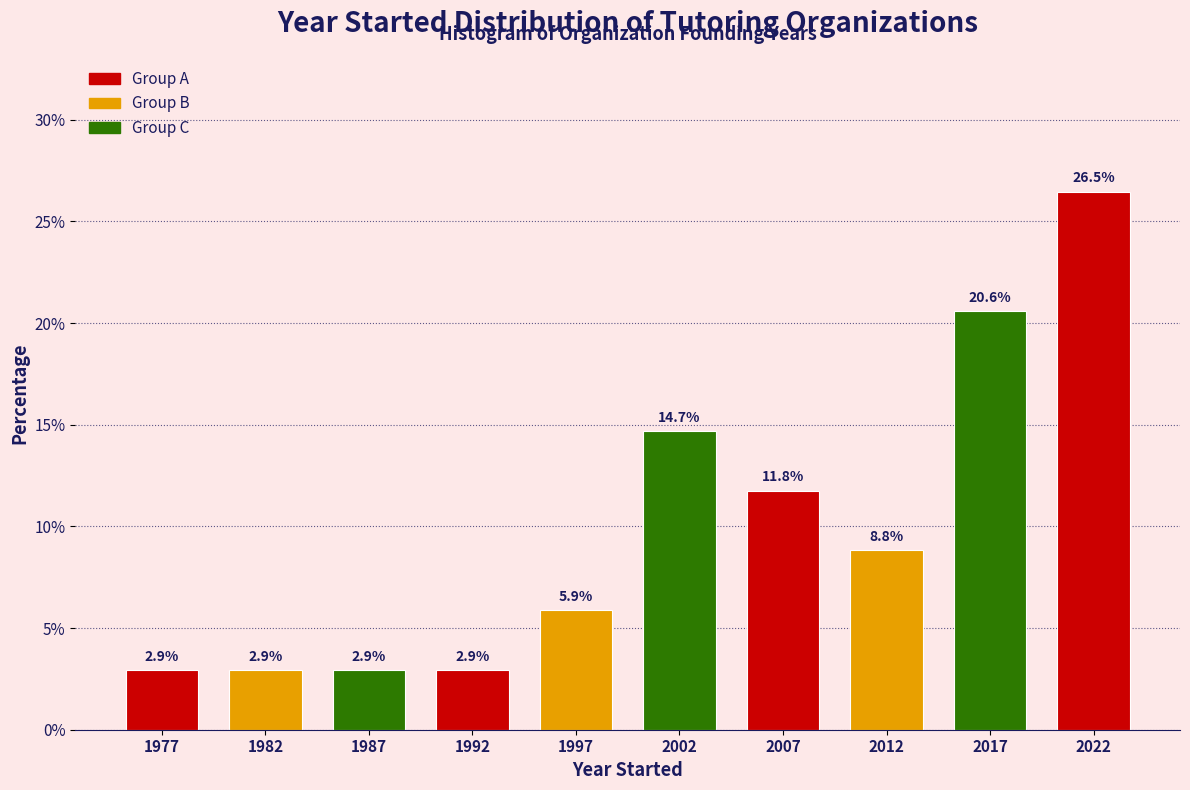

Reading left to right, list every bar in this chart as the range it spans on the x-axis followed by its height.

1975 to 1980: 2.9
1980 to 1985: 2.9
1985 to 1990: 2.9
1990 to 1995: 2.9
1995 to 2000: 5.9
2000 to 2005: 14.7
2005 to 2010: 11.8
2010 to 2015: 8.8
2015 to 2020: 20.6
2020 to 2025: 26.5